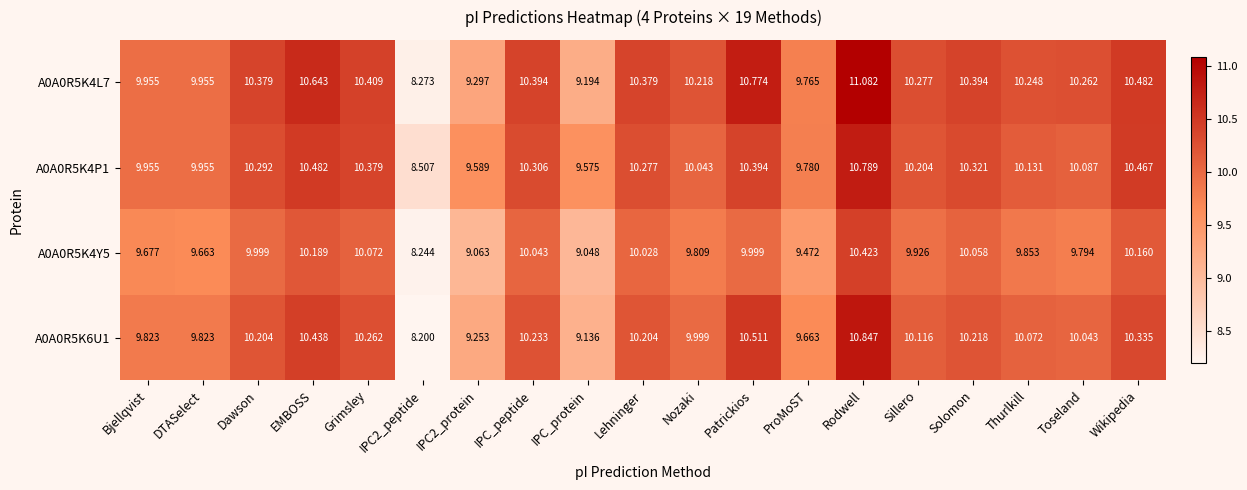

At which label does A0A0R5K4L7 first exceed 10?

Dawson